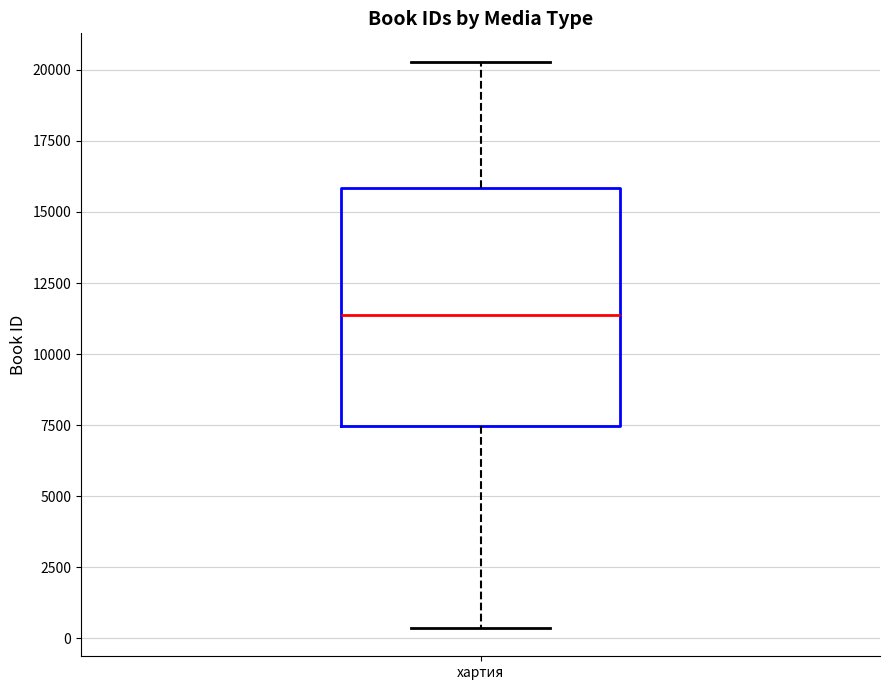

Where does the median line of the box for хартия sit on the y-axis? The values are not printed on the chart, so give them approximately, as read against the axis.

11500